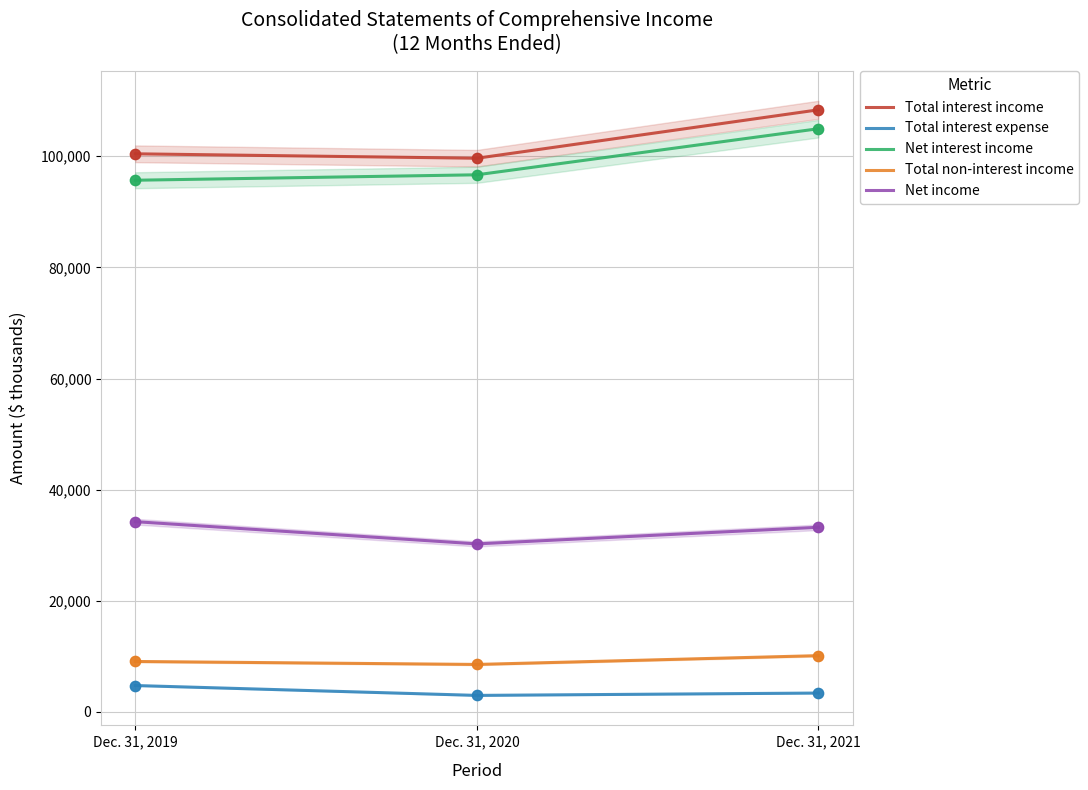

What is the total value across all series at Dec. 31, 2021?

260066